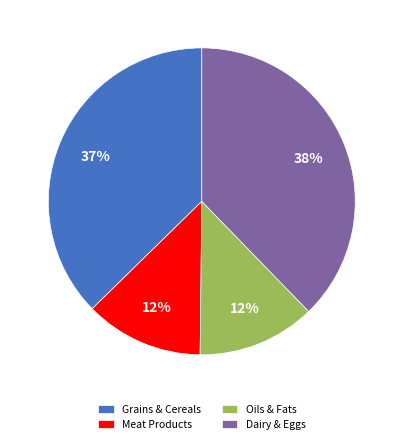

Between Grains & Cereals and Oils & Fats, which is larger?

Grains & Cereals